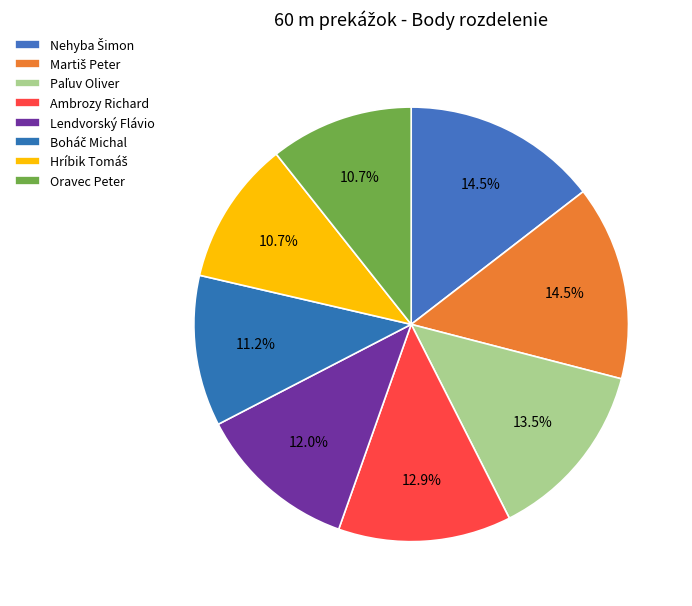

How many segments does this pie chart have?

8